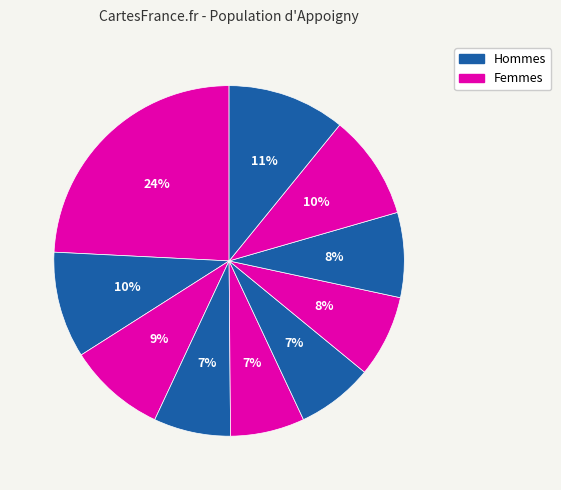

How many slices are in this pie chart?

10